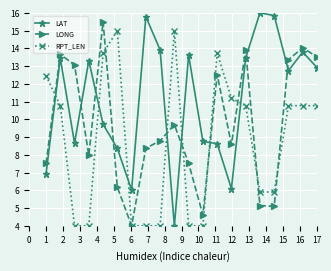

True or false: LAT and LONG cross at least once.

True